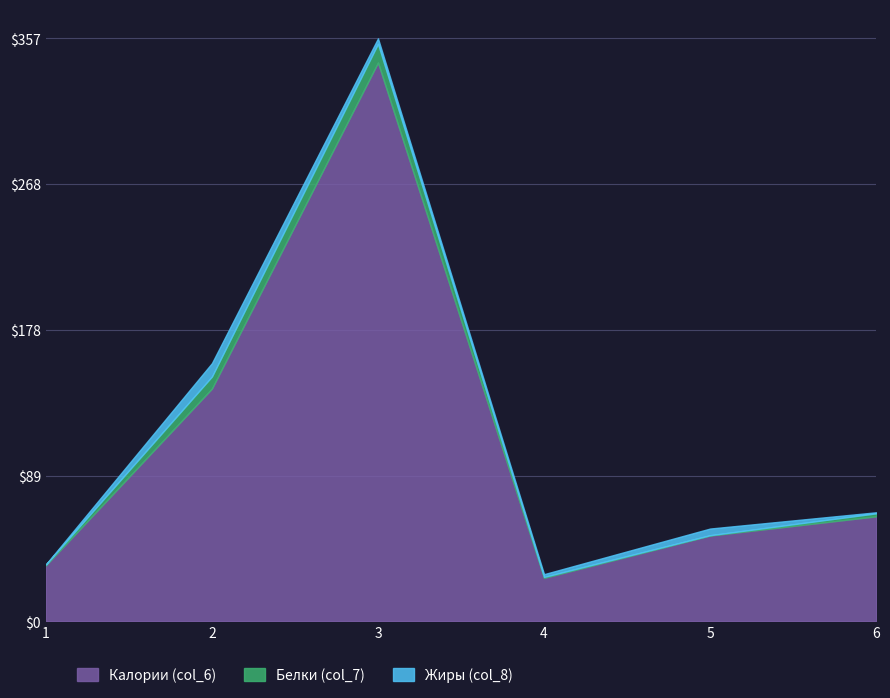

At which category is the sum across all series the highest?

3